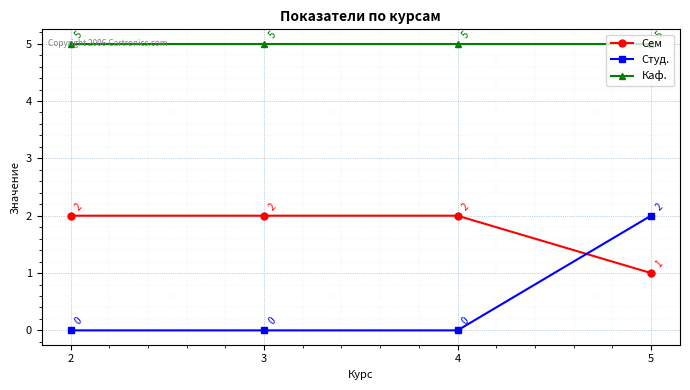

At which category is the sum across all series the highest?

5